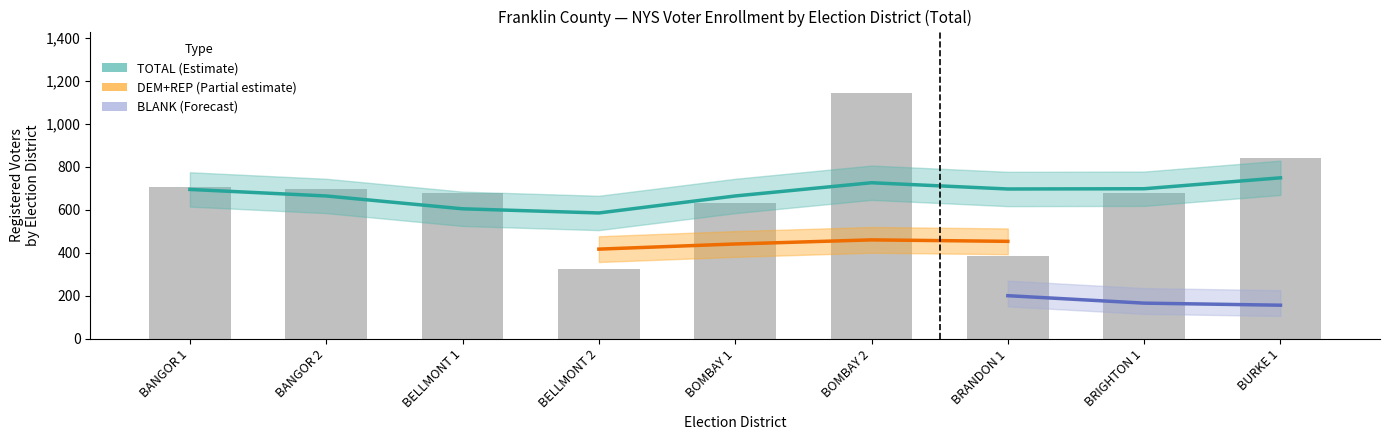

What is the sum of all TOTAL values?

6084